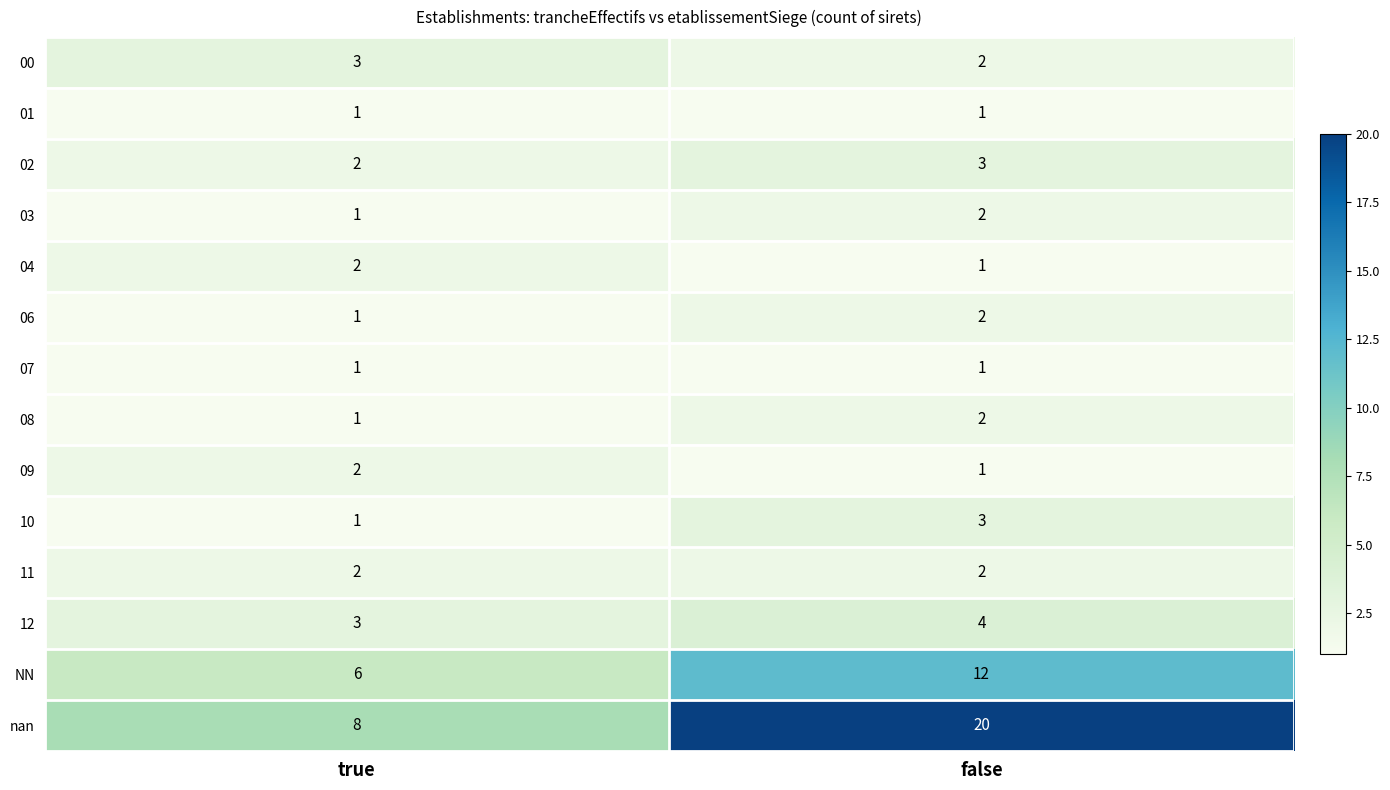

What is the maximum value shown in the chart?

20